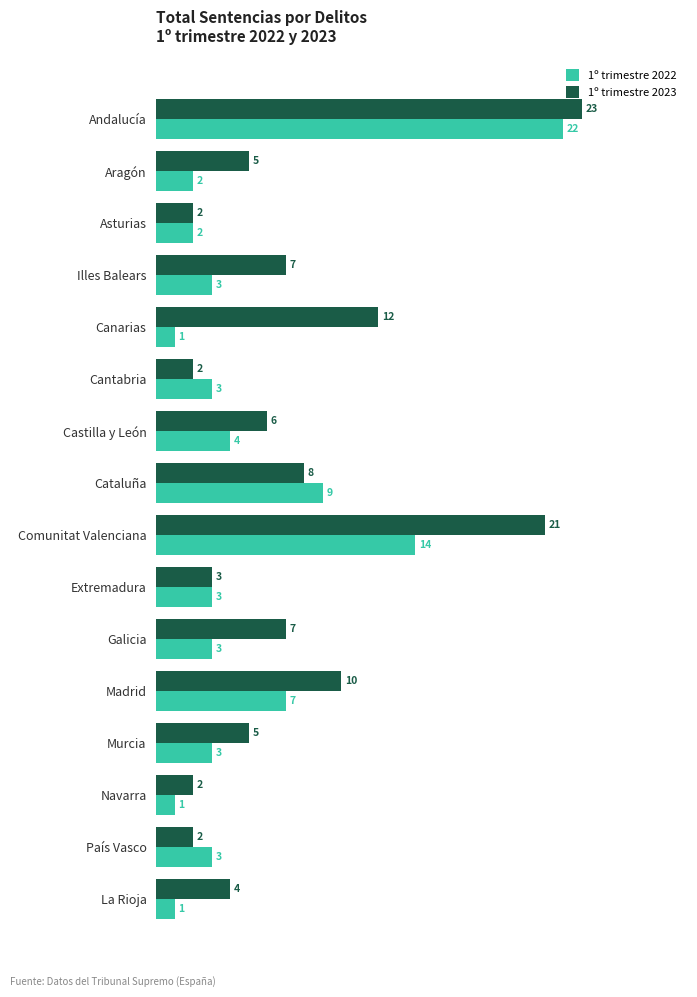

What is the difference between the highest and lowest values at Comunitat Valenciana?

7